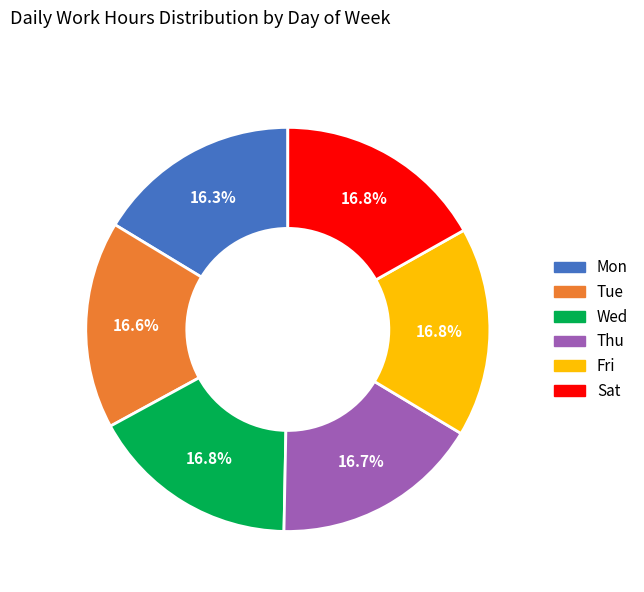

What percentage is NOT represented by Mon?

83.7%